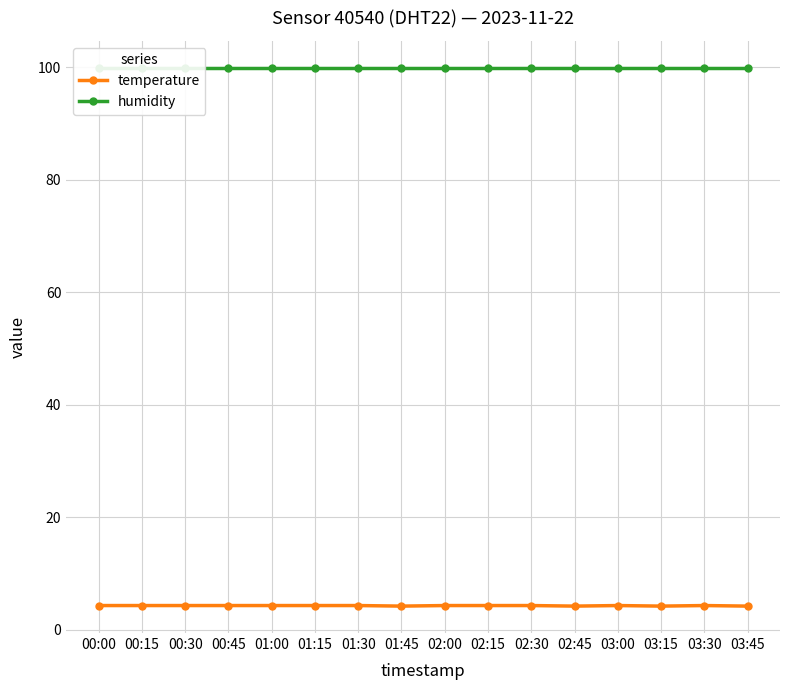

True or false: humidity and temperature cross at least once.

False